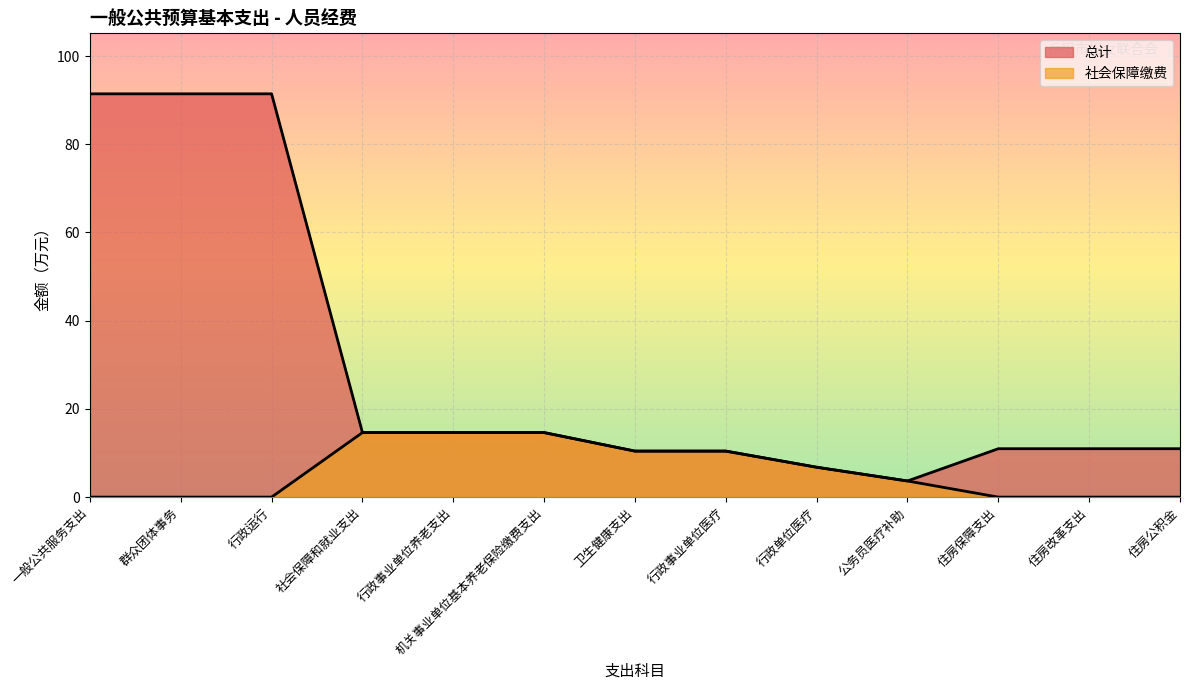

How many values in the 社会保障缴费 series exceed 3?

7